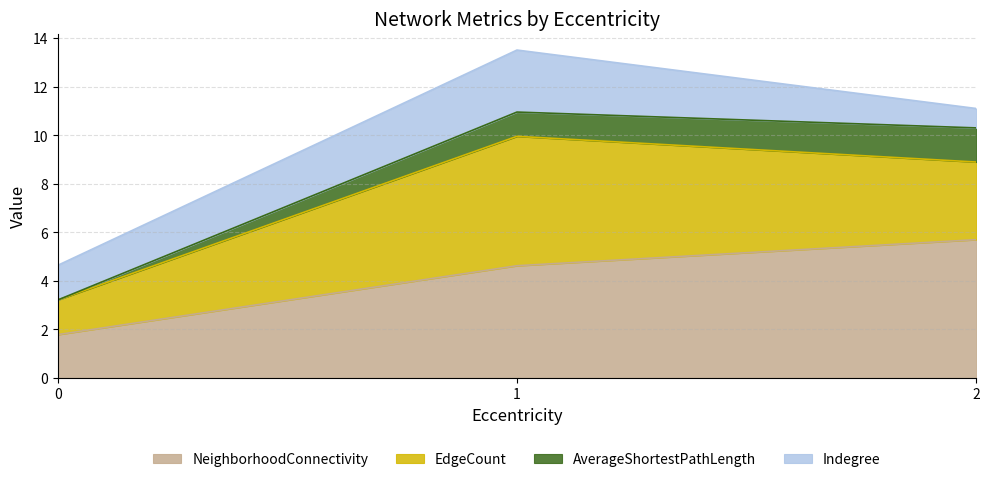

What is the average value of the AverageShortestPathLength series?

0.9